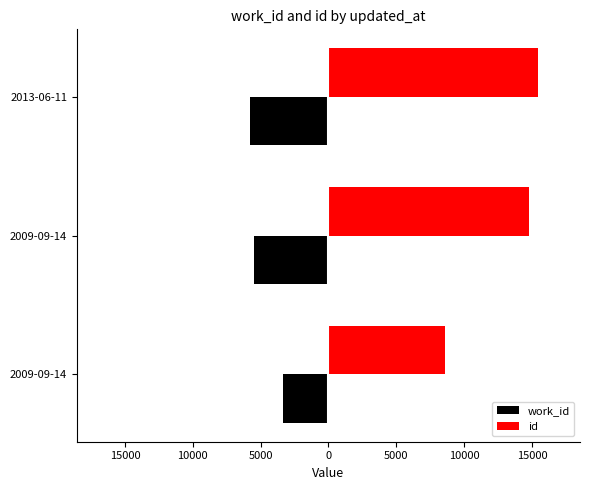

What are all the series names shown in the legend?

work_id, id